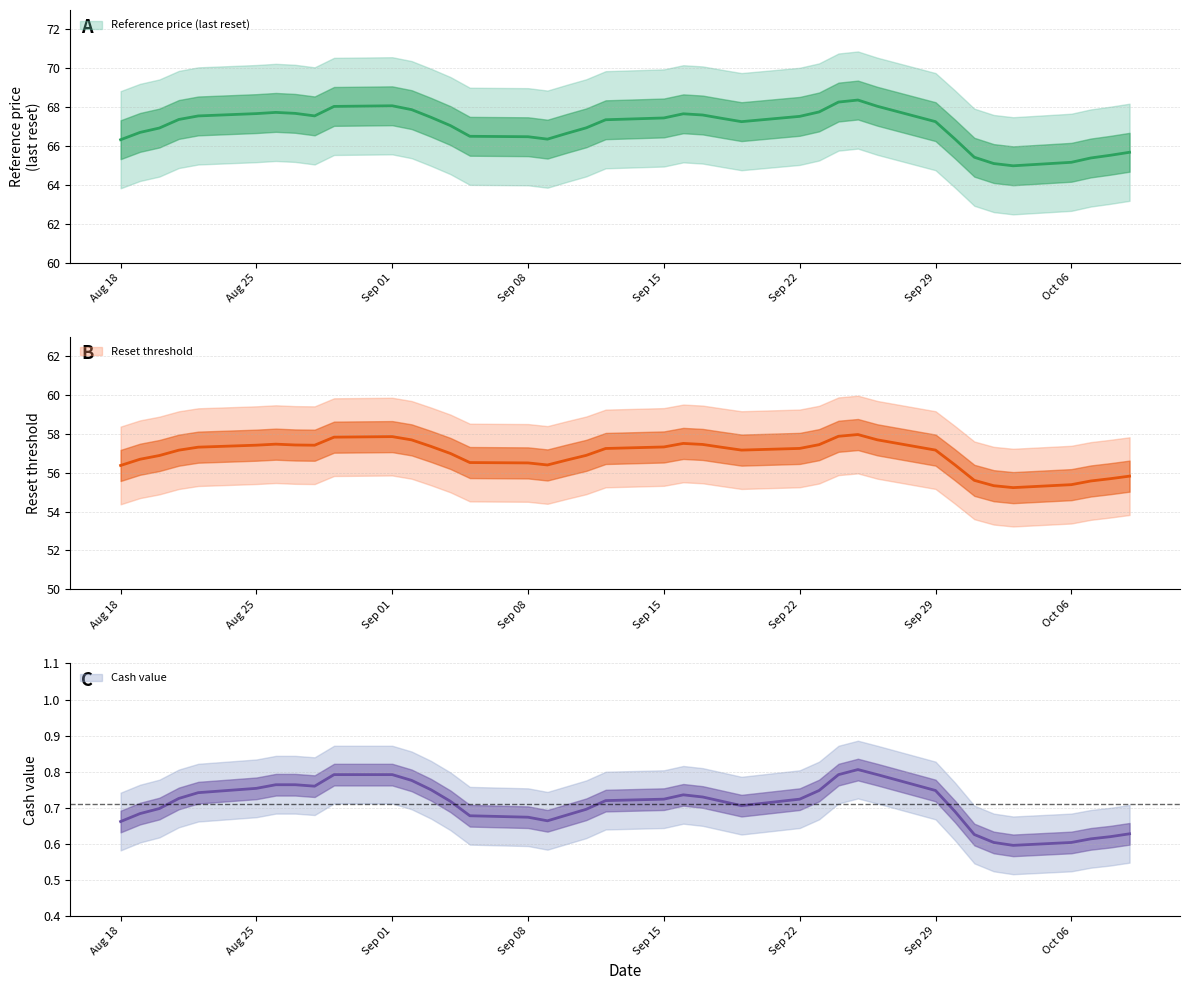

True or false: Reset threshold and Cash value cross at least once.

False